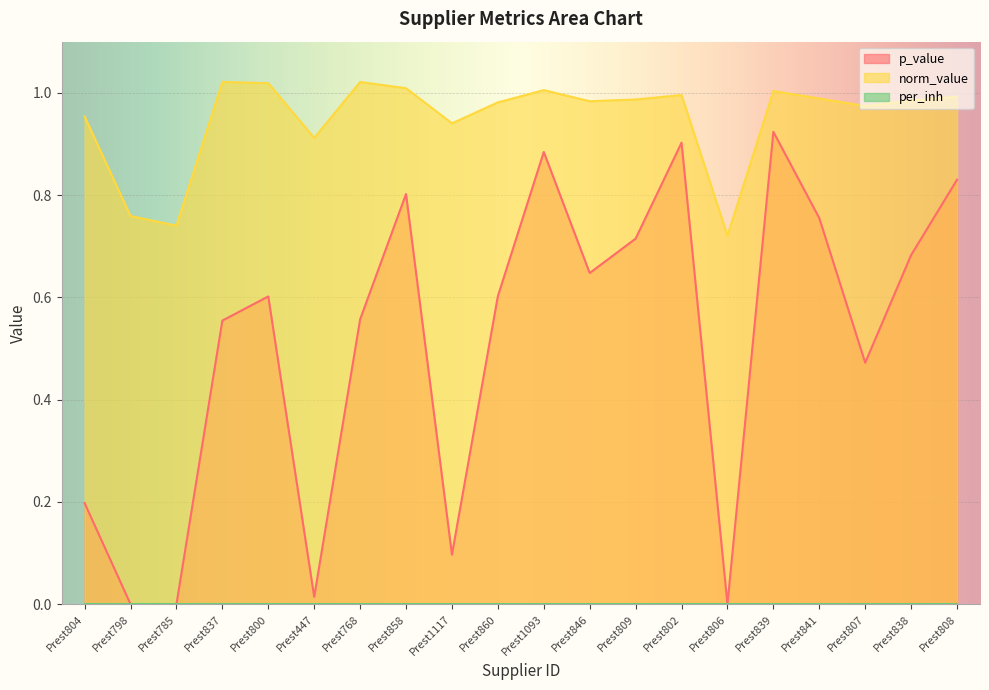

At which category does p_value reach its first local peak?

Prest800